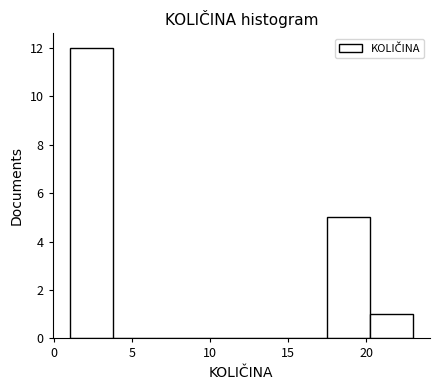

What is the height of the bar covering 1.00 to 3.75 on the x-axis? Neither the bar edges nor the heights are printed on the chart, so give them approximately, as read against the axes.

12